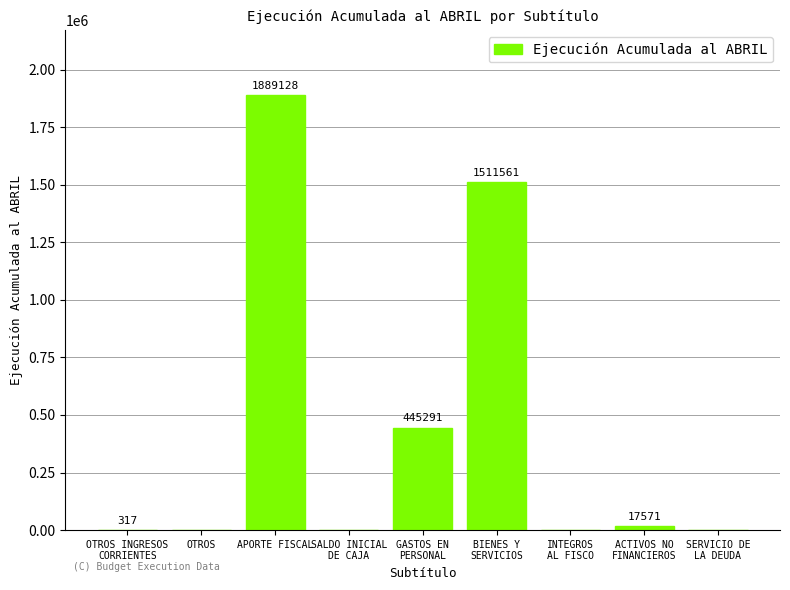

What is the change in value from GASTOS EN
PERSONAL to BIENES Y
SERVICIOS?

+1066270